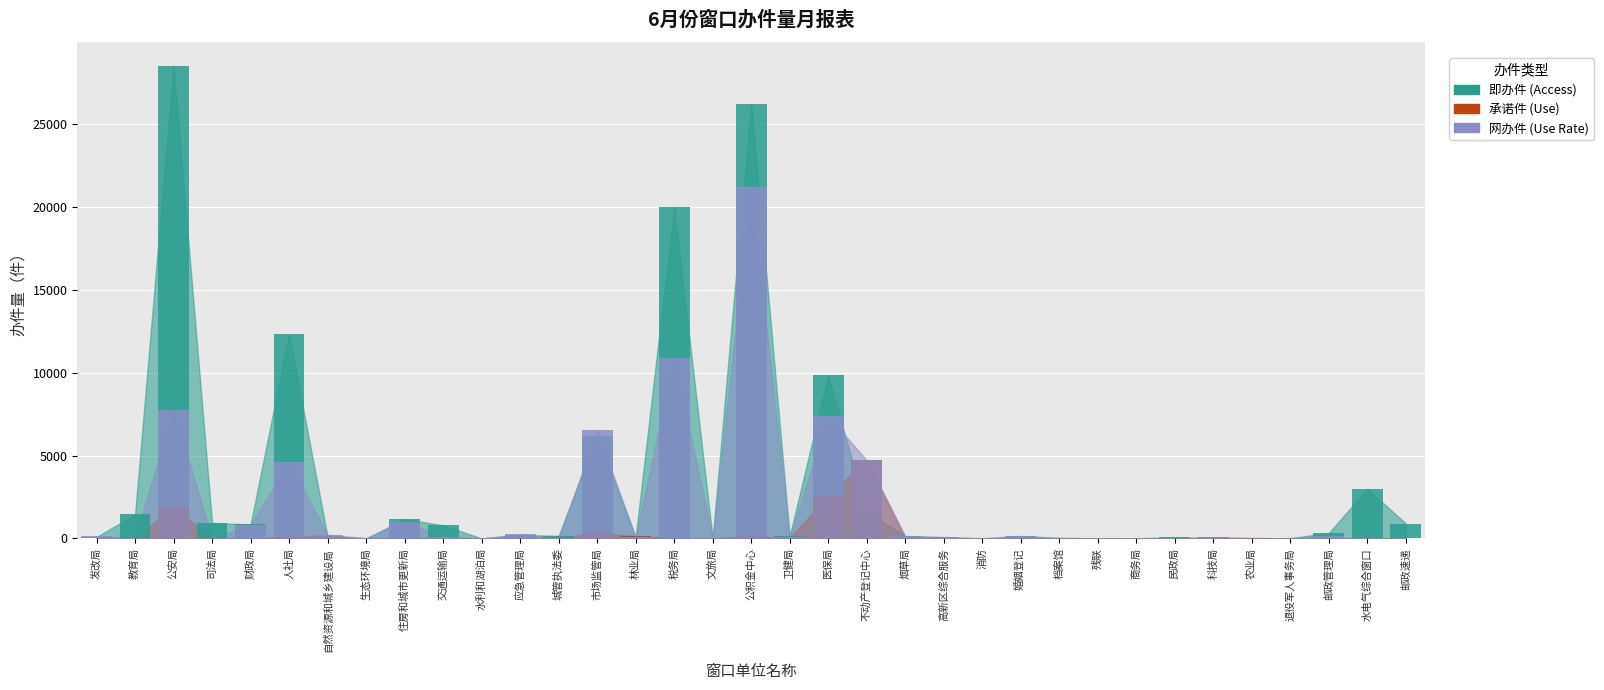

How many data points in 网办件 are above 82?

16